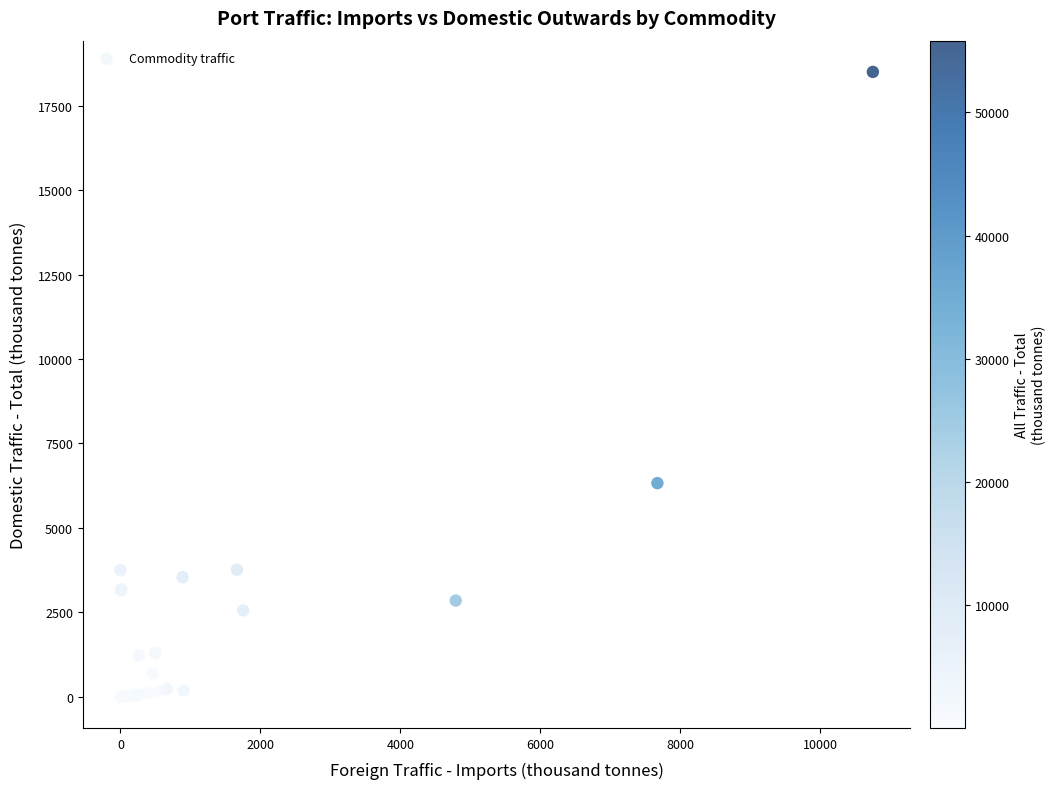

What Y value in the scatter plot is closest to 9251?

6325.2